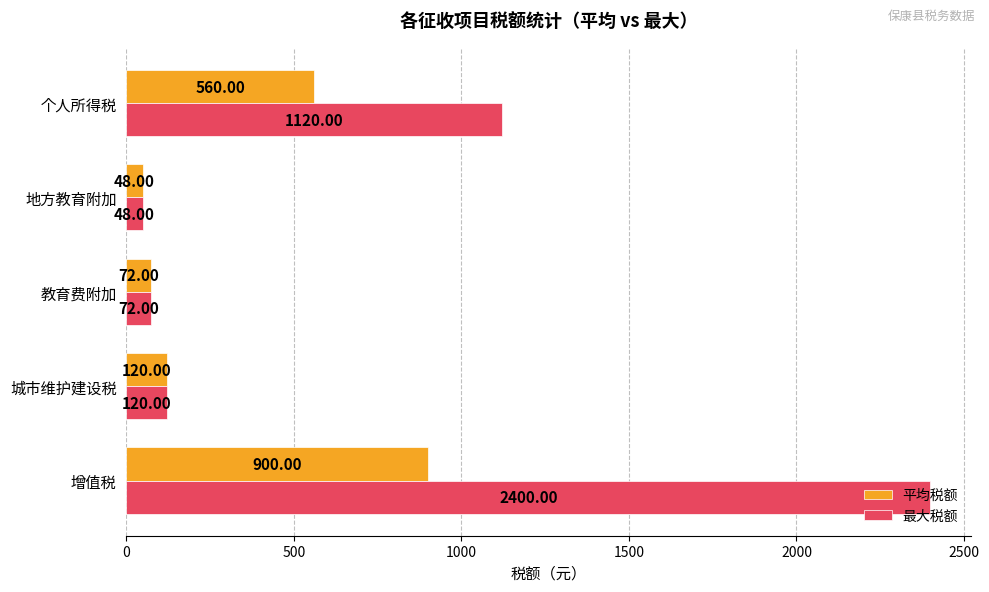

Rank the categories by 最大税额 value from lowest to highest.

地方教育附加, 教育费附加, 城市维护建设税, 个人所得税, 增值税